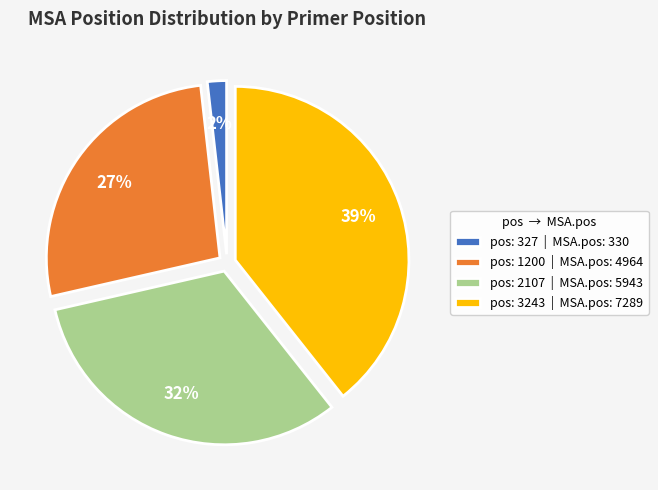

To the nearest percent, what percentage of the pie is pos: 2107 | MSA.pos: 5943?

32%